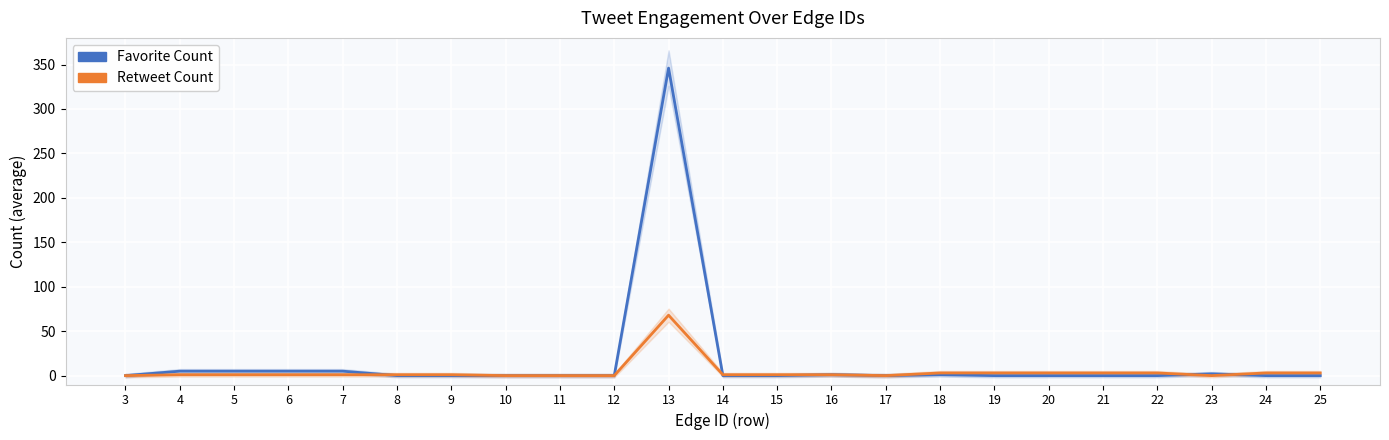

List the labels in order of Favorite Count value, largest first.

13, 4, 5, 6, 7, 23, 16, 18, 3, 8, 9, 10, 11, 12, 14, 15, 17, 19, 20, 21, 22, 24, 25